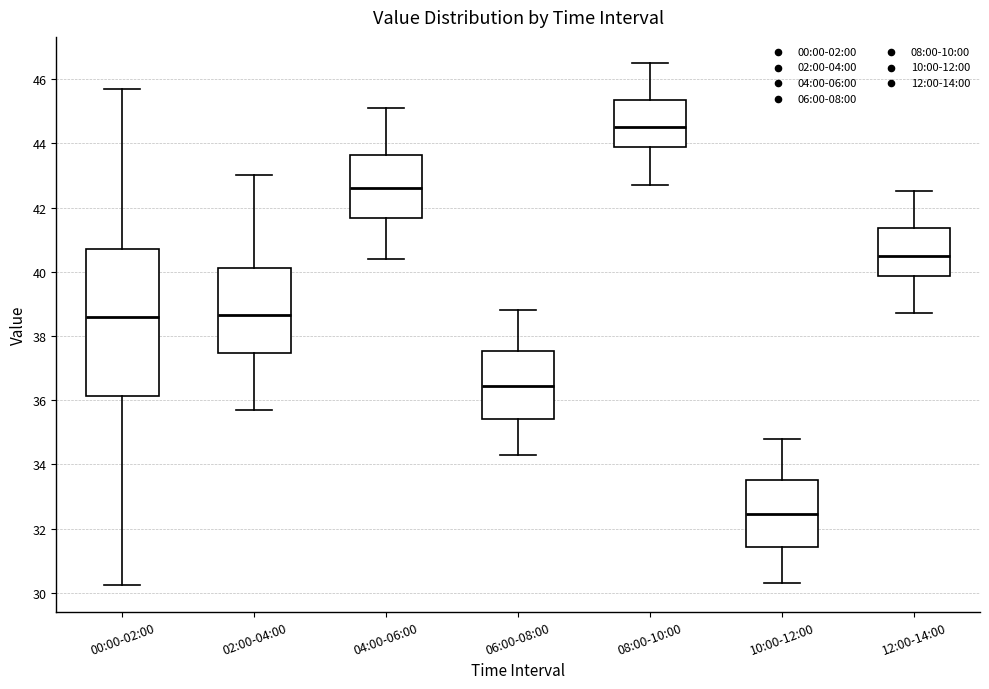

Which box's median line is the lowest?

10:00-12:00